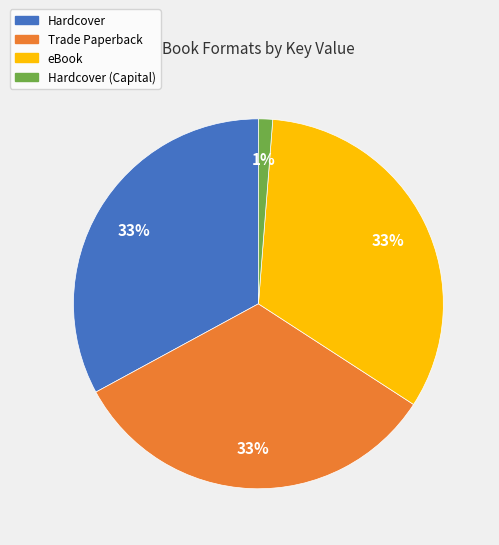

To the nearest percent, what is the average slice percentage?

25%